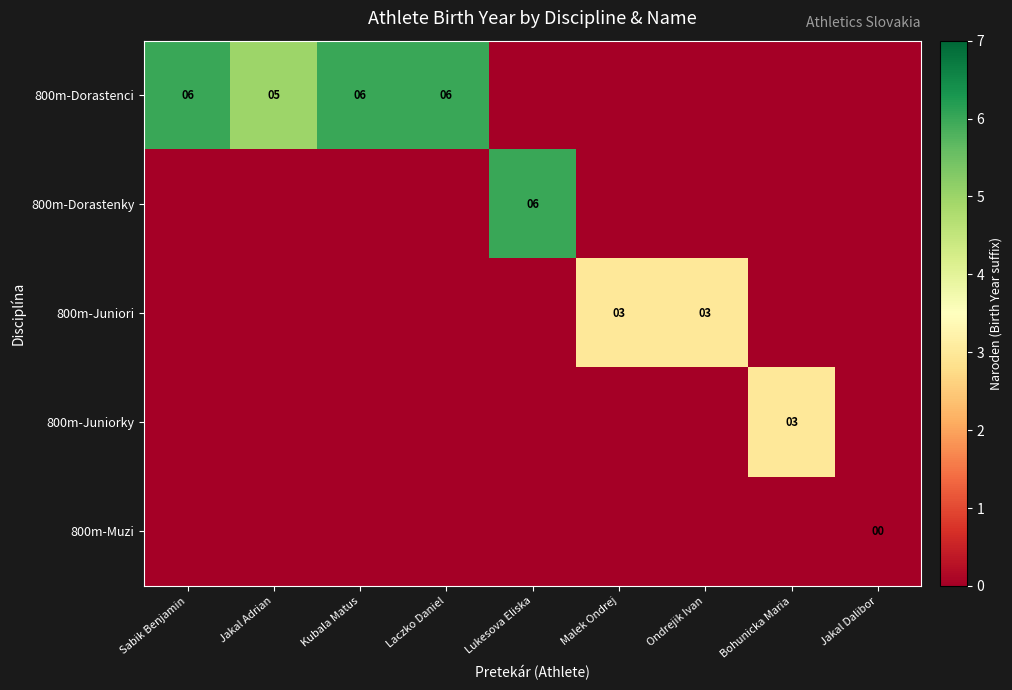

The value of 800m-Dorastenci at Jakal Dalibor is -2. True or false?

False